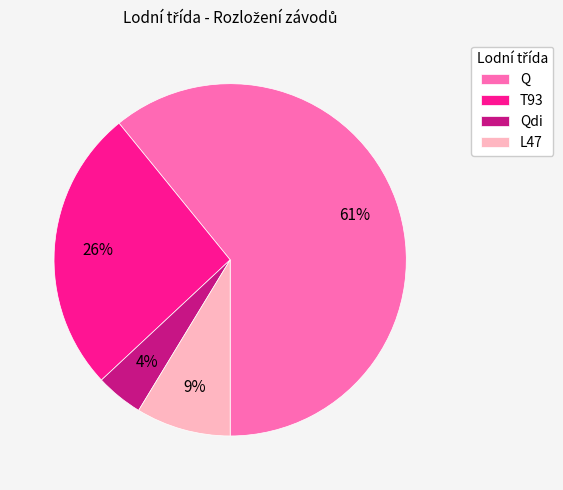

Combined, do Qdi and Q account for over 50%?

Yes